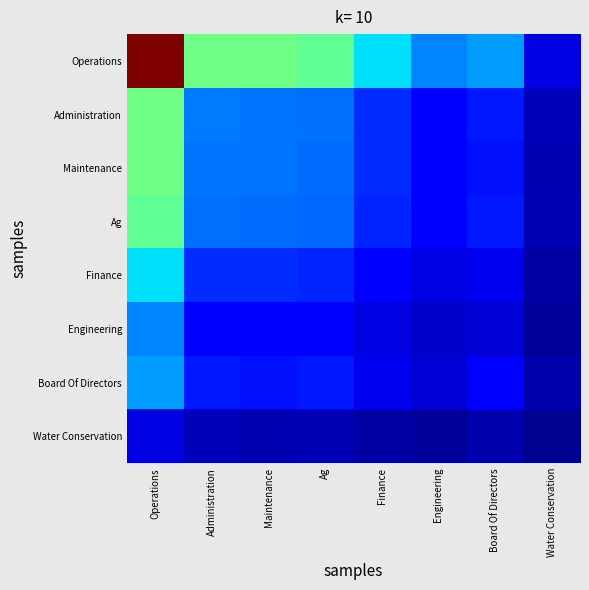

Between Operations and Administration, which is larger?

Operations